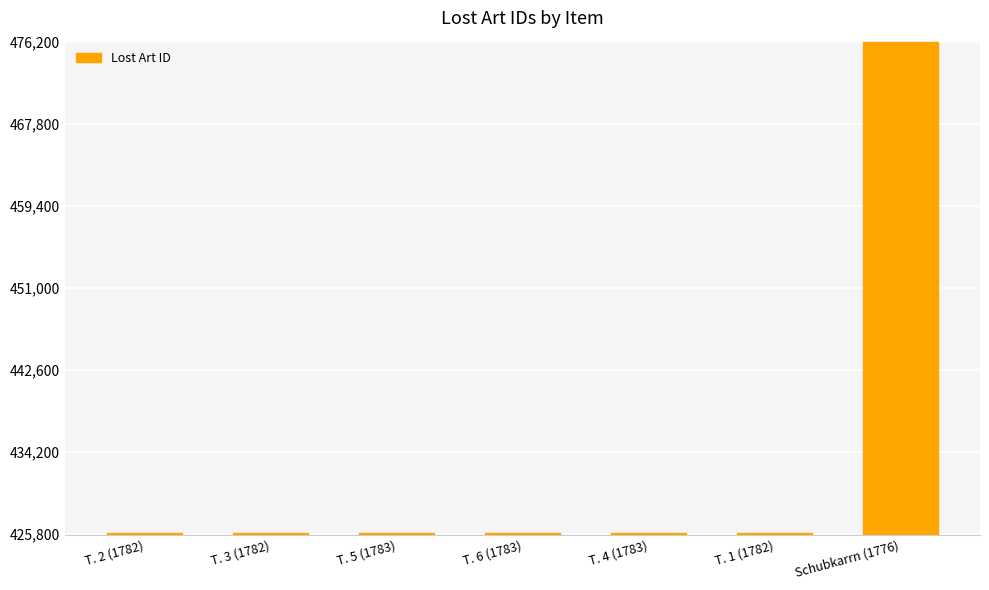

What is the label of the 3rd bar from the right?

T. 4 (1783)